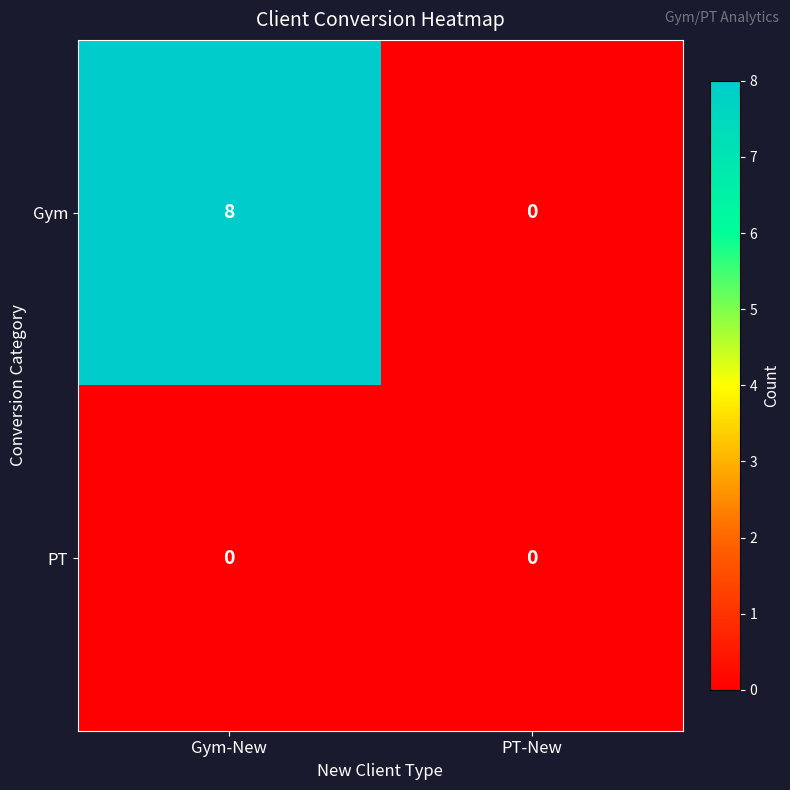

List the series in order of their peak value, highest first.

Gym, PT